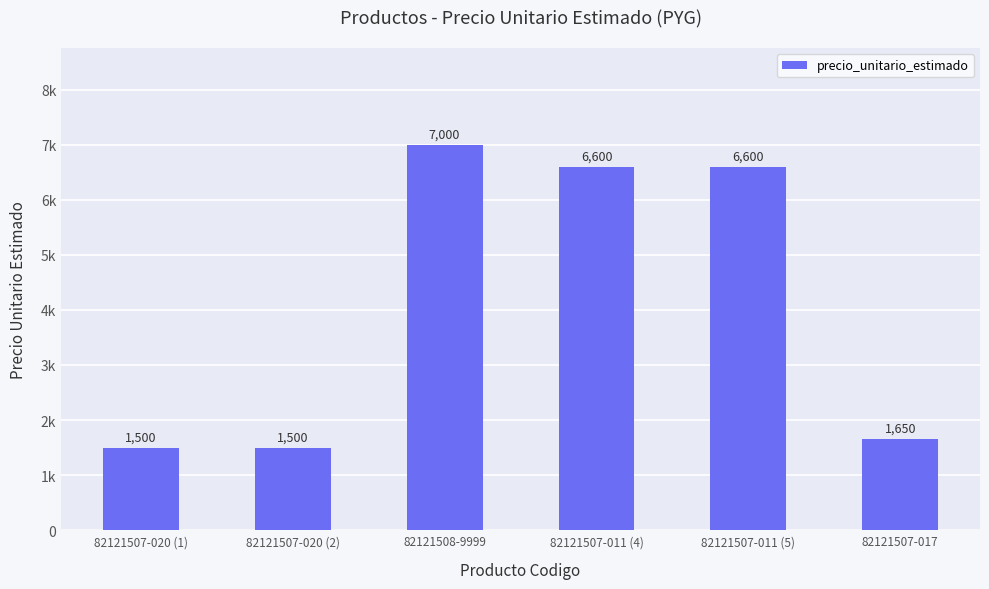

What is the change in value from 82121507-020 (1) to 82121507-011 (5)?

+5100